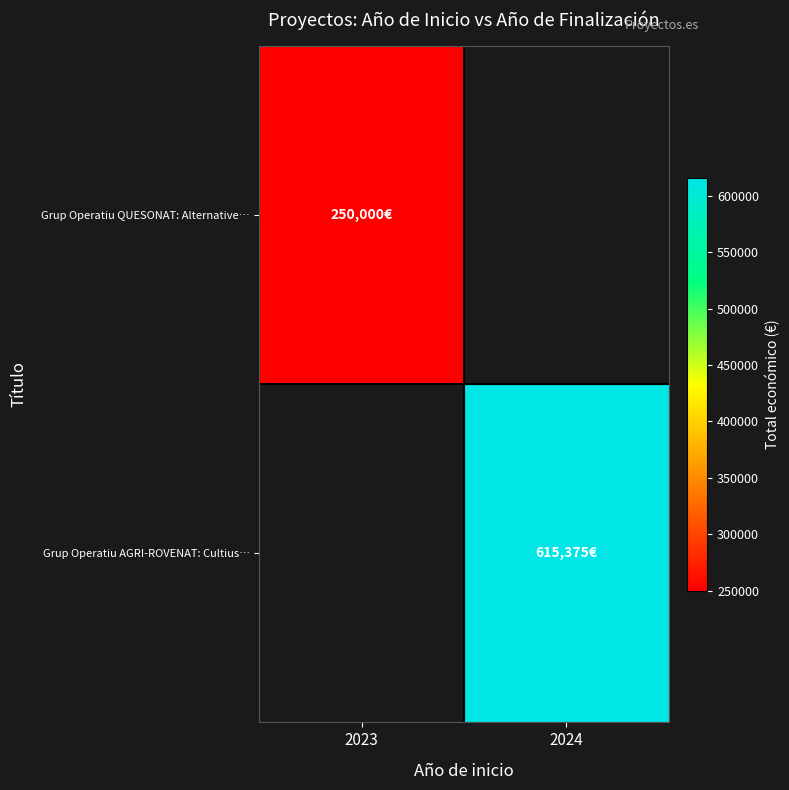

The Grup Operatiu QUESONAT: Alternative… series shows 157122.2 at 2023. True or false?

False